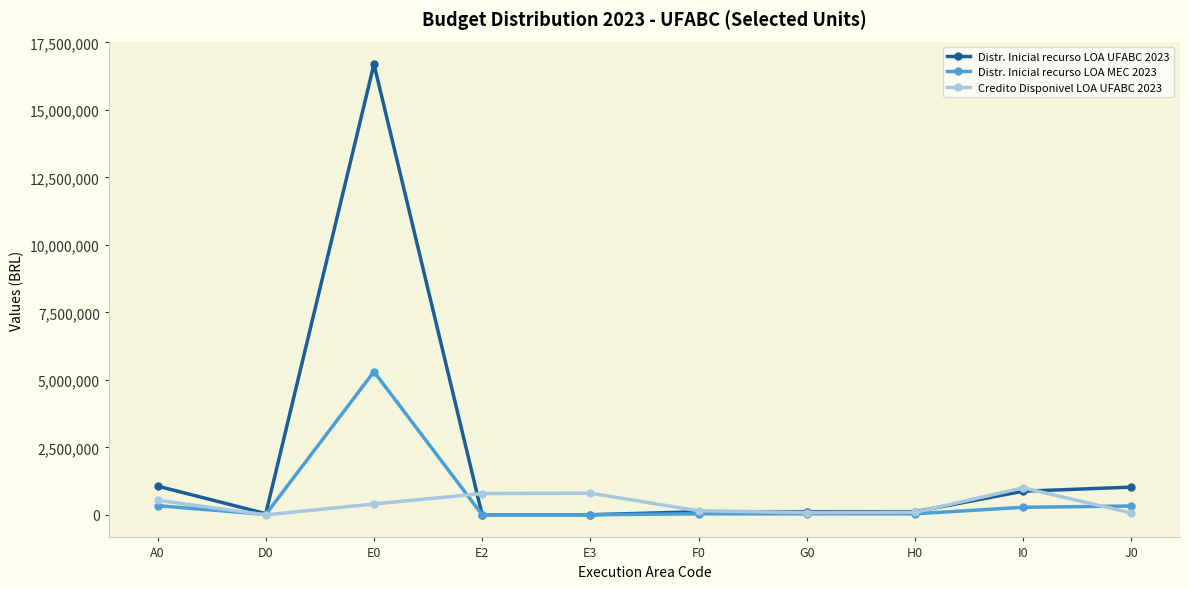

What is the spread (max minus min) of values at J0?

958612.0